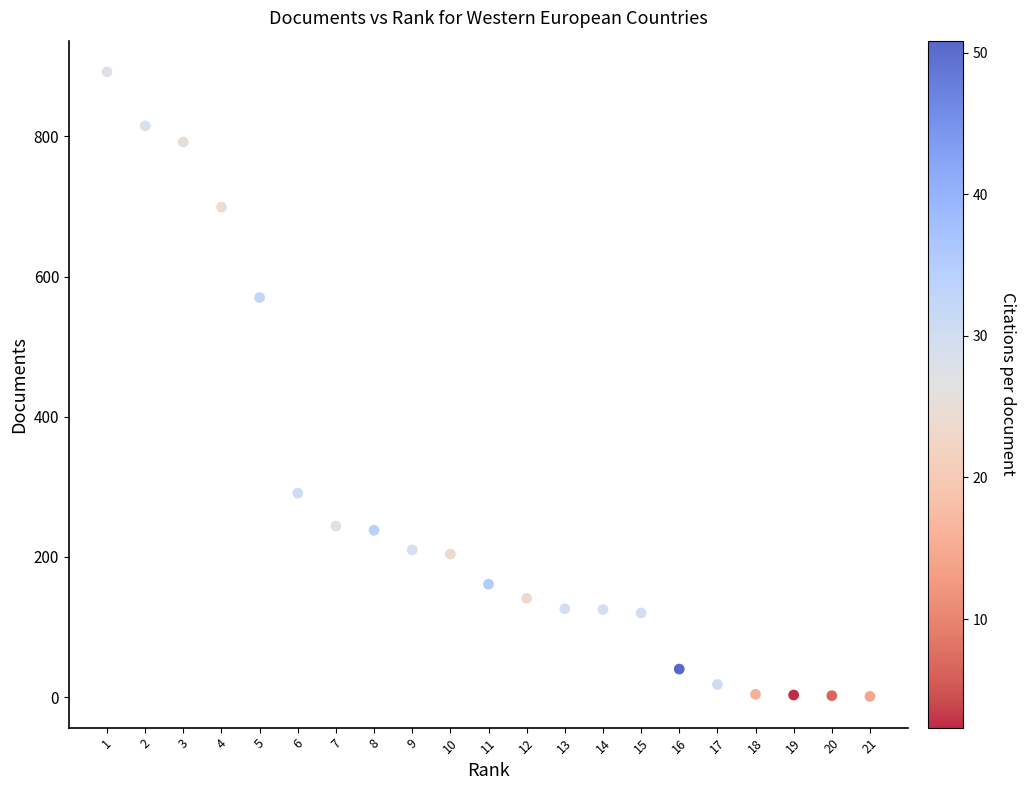

What Y value in the scatter plot is closest to 446?

570